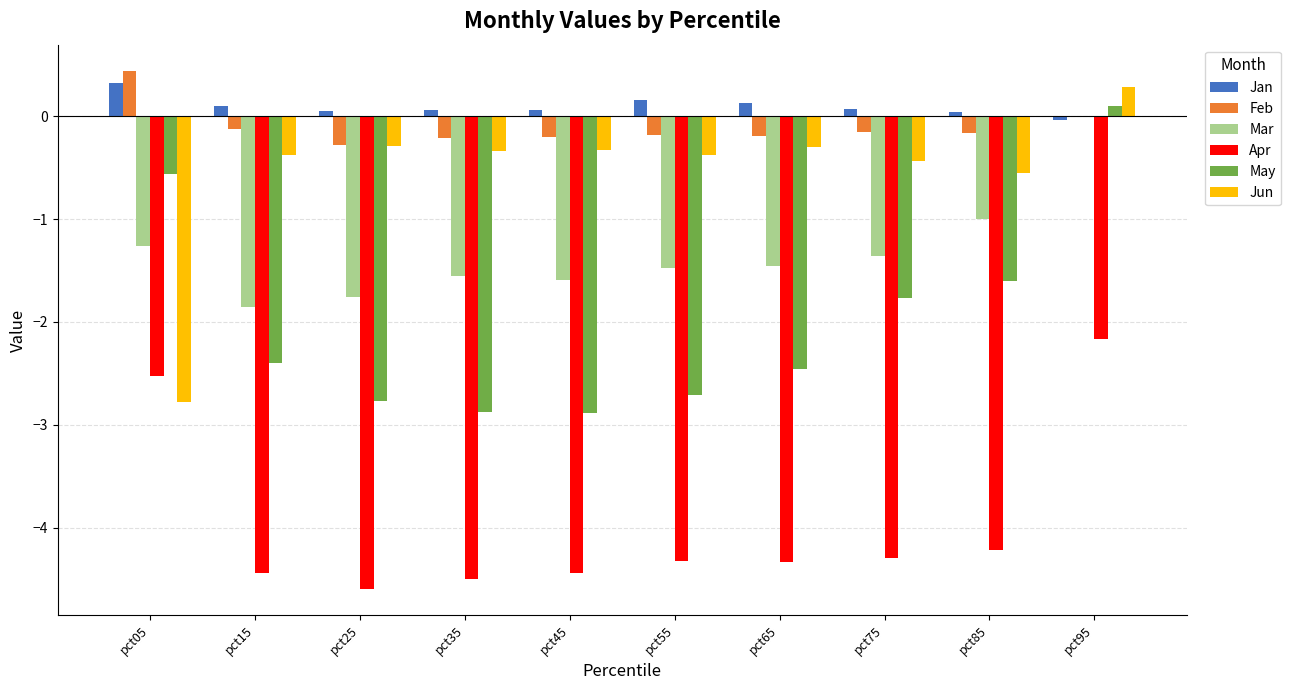

The May series shows -1.0 at pct15. True or false?

False